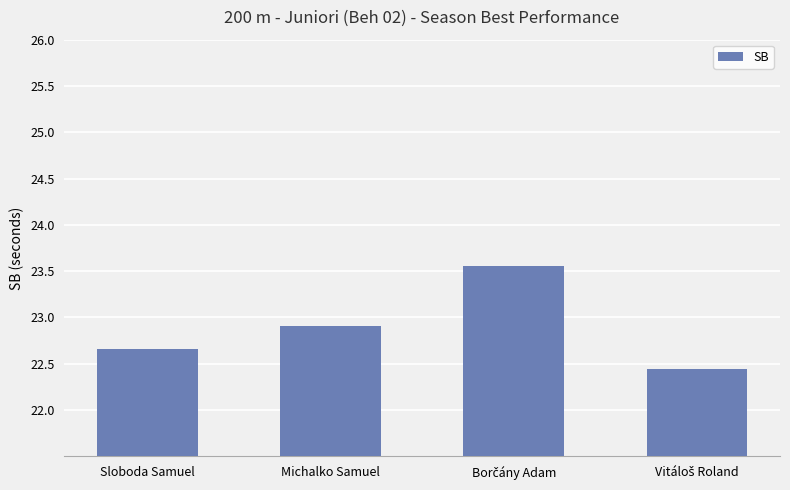

Reading right to left, extract all data points from this chart.

22.4	23.6	22.9	22.7